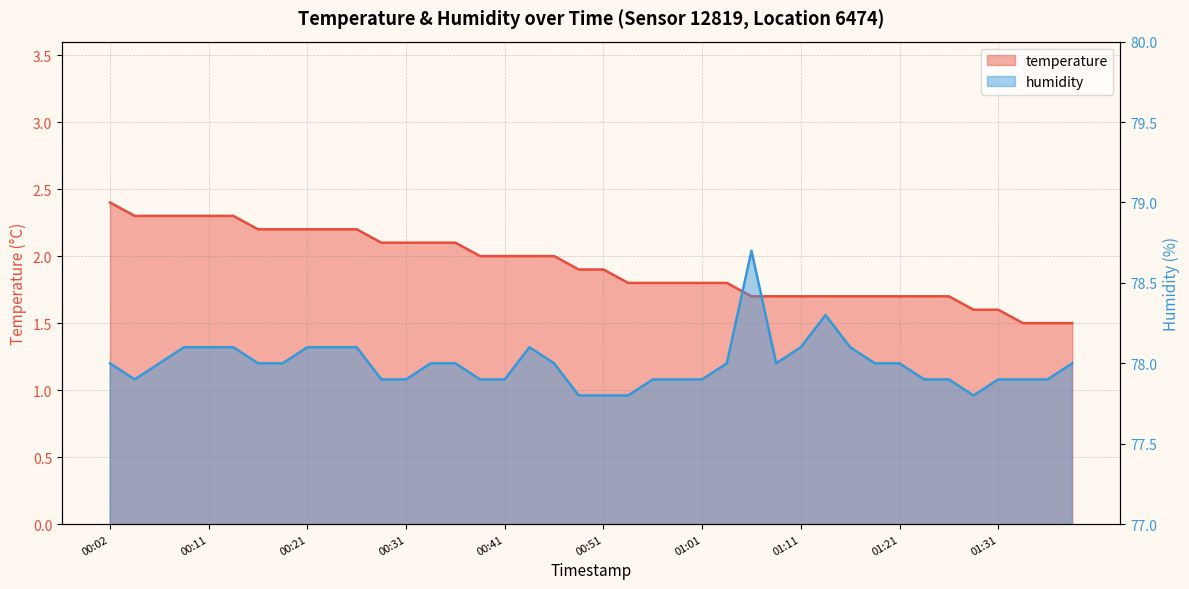

What is the lowest value of the humidity series?

77.8